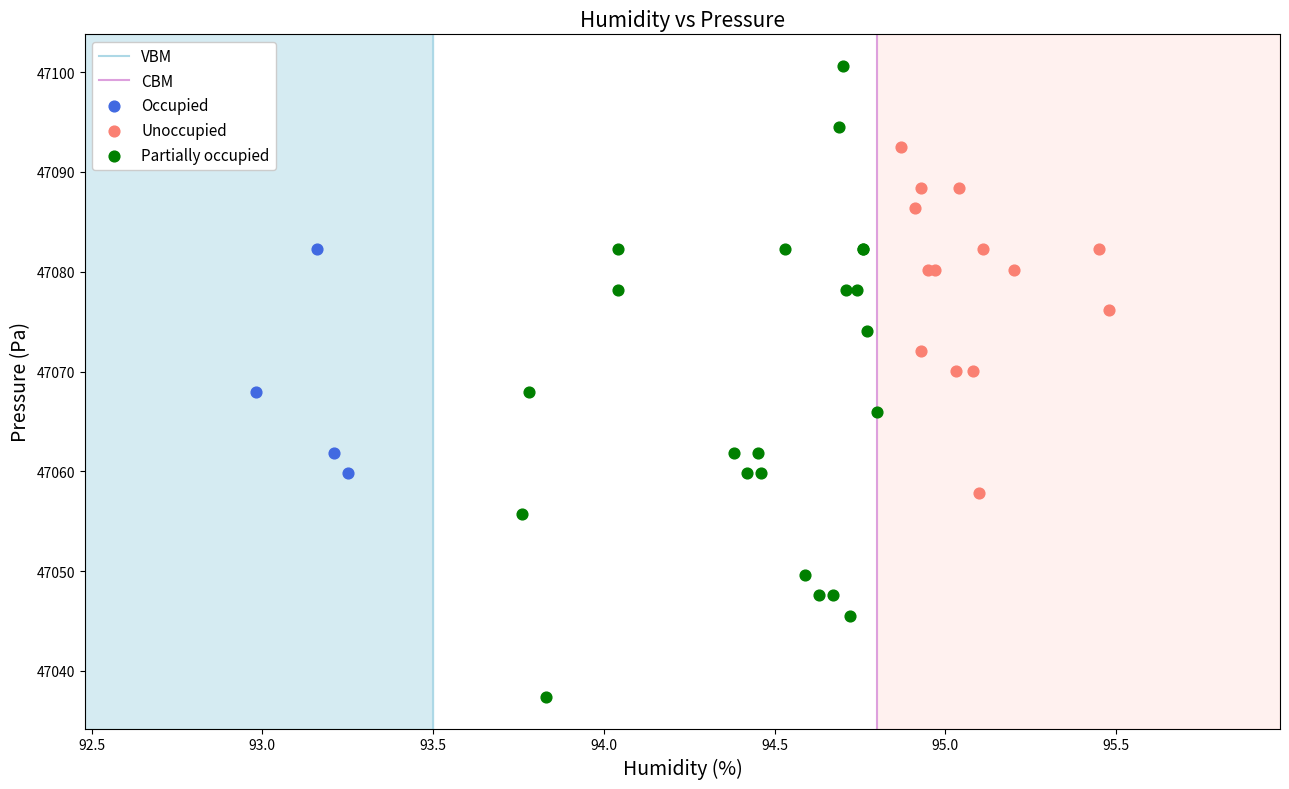

Which series has the widest spread of Y values?

Partially occupied